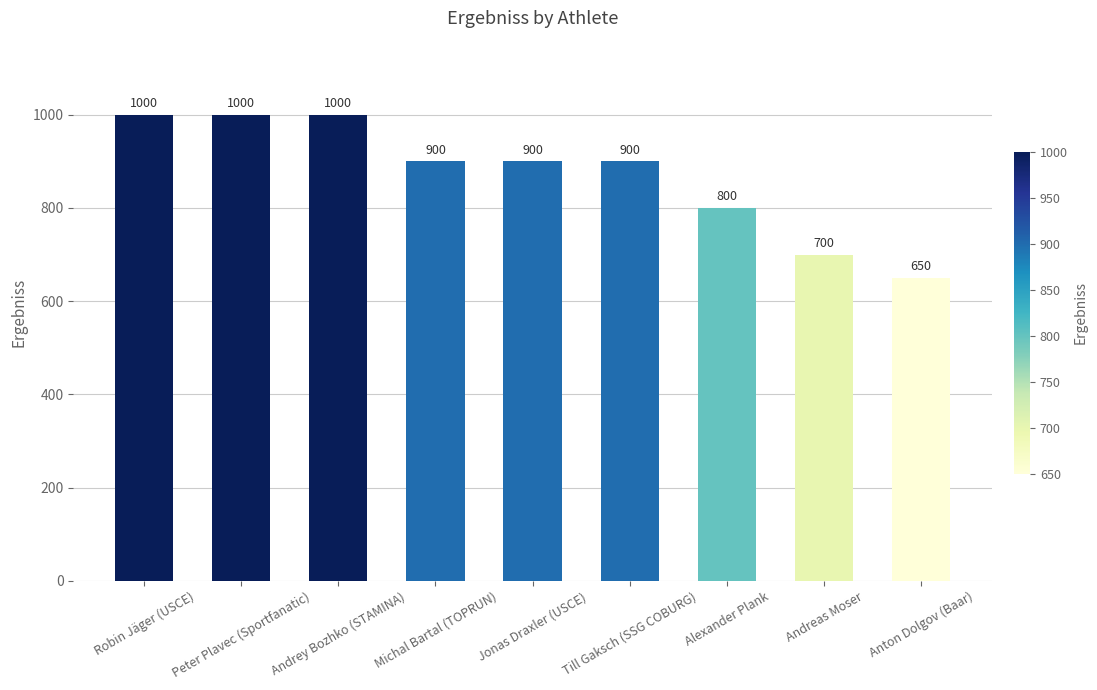

Reading right to left, transcribe all the data shown in this chart.

Anton Dolgov (Baar)=650	Andreas Moser=700	Alexander Plank=800	Till Gaksch (SSG COBURG)=900	Jonas Draxler (USCE)=900	Michal Bartal (TOPRUN)=900	Andrey Bozhko (STAMINA)=1000	Peter Plavec (Sportfanatic)=1000	Robin Jäger (USCE)=1000